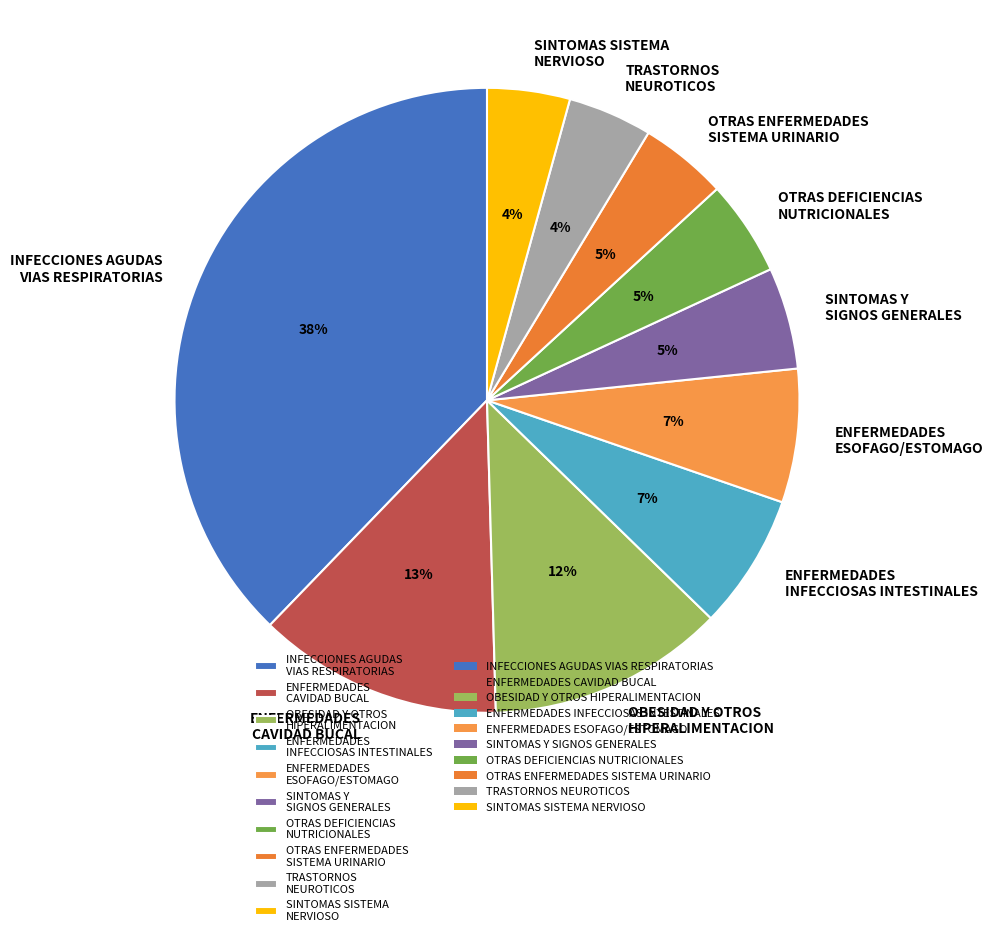

Which slice is the largest?

INFECCIONES AGUDAS VIAS RESPIRATORIAS